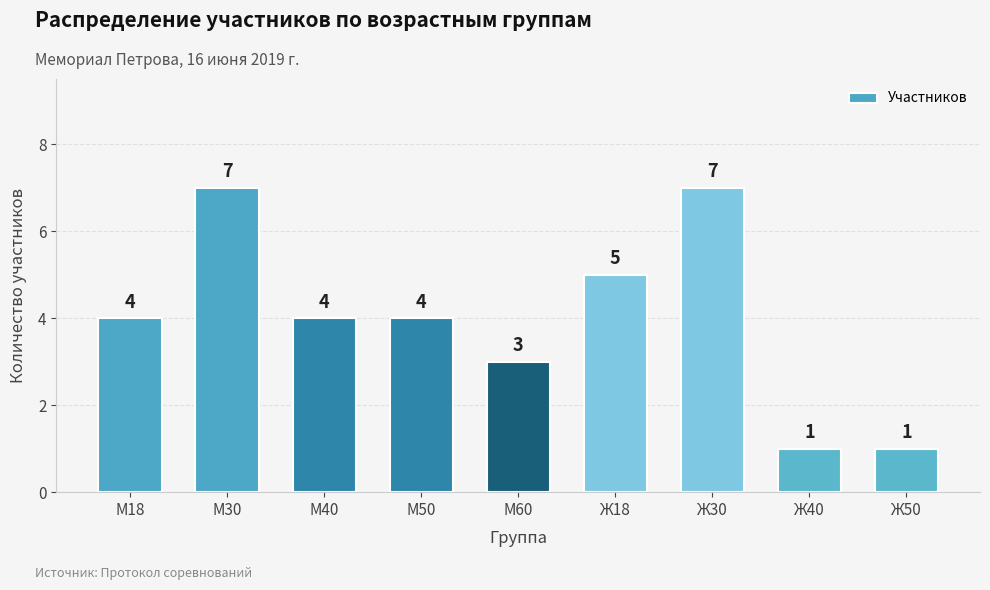

What is the sum of the values at Ж50 and М60?

4